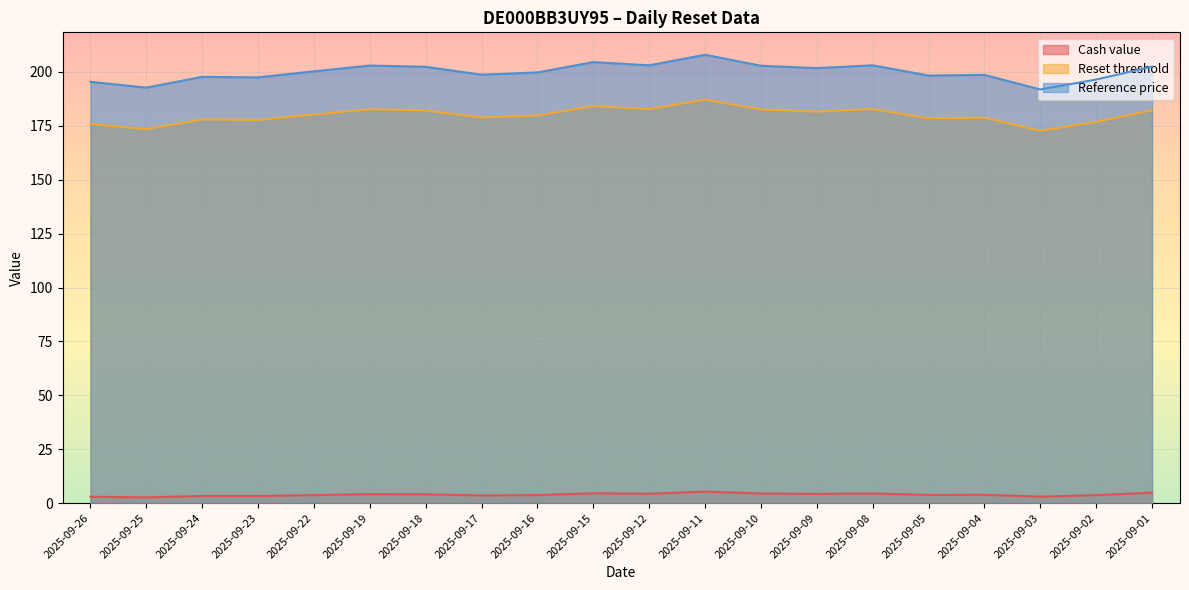

The value of Reset threshold at 2025-09-10 is 61.2. True or false?

False